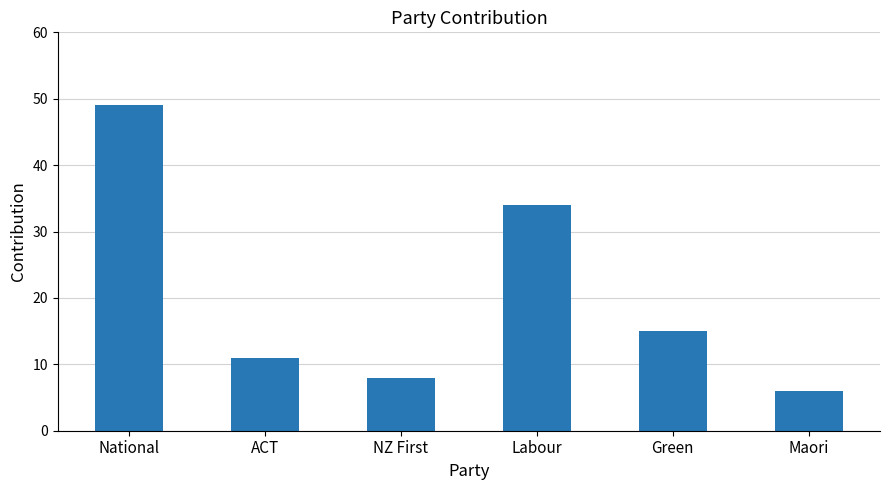

The chart shows a value of 15 at Labour. True or false?

False